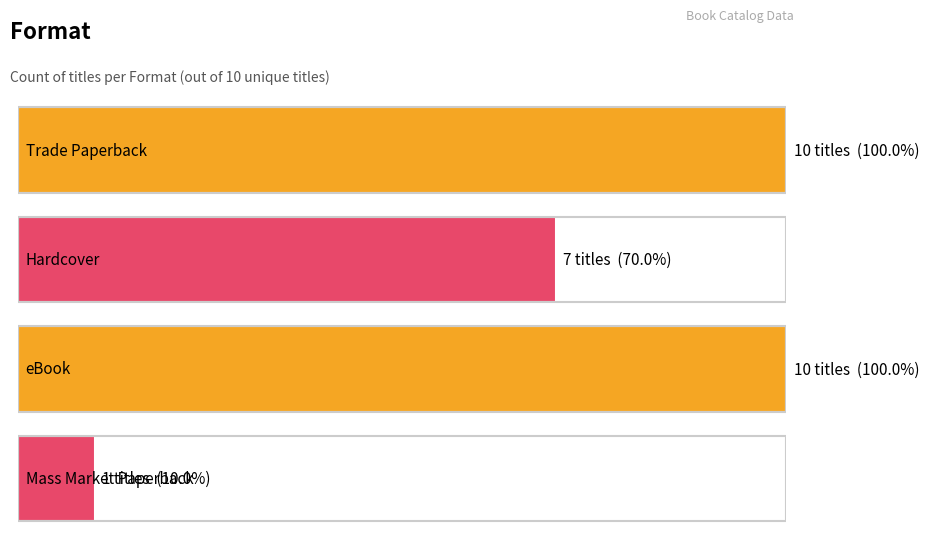

Is it true that the value at eBook is 6?

False